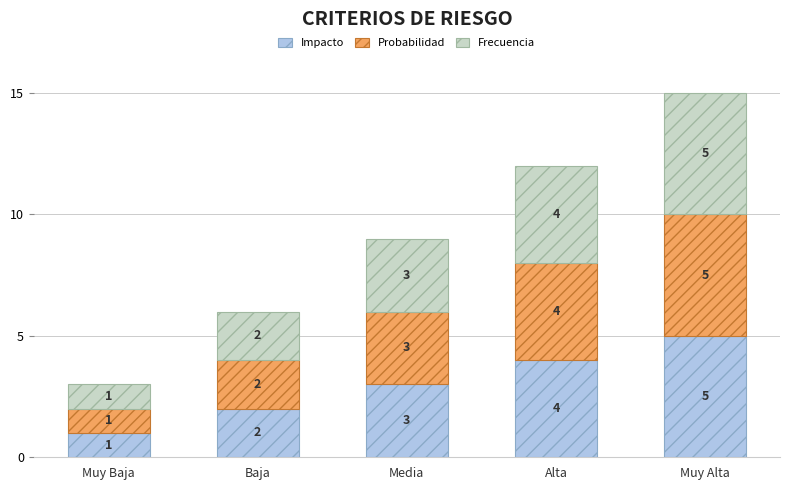

Which category has the lowest value in the Impacto series?

Muy Baja